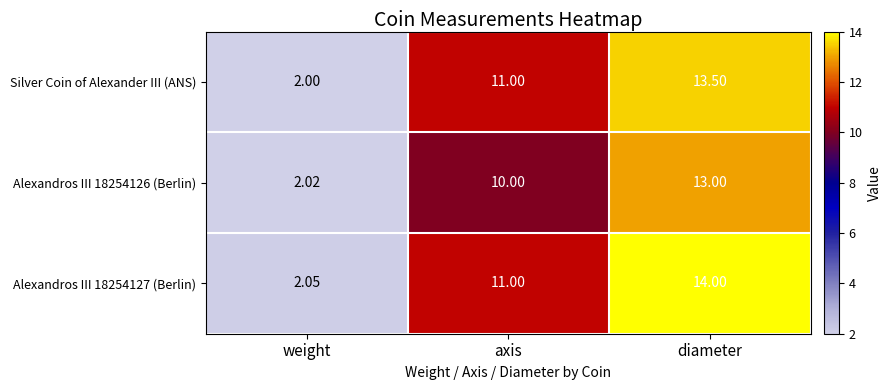

What is the difference between the highest and lowest values at axis?

1.0